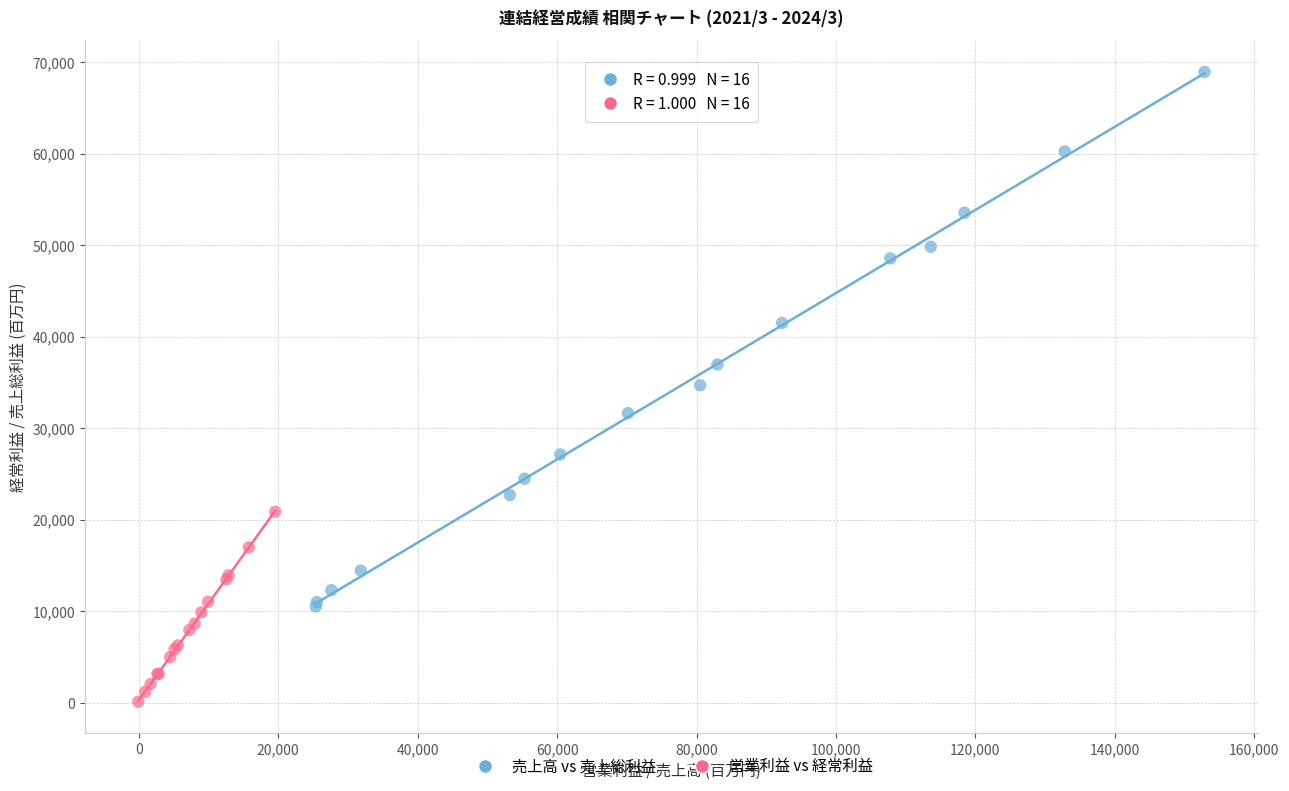

Which series contains the highest Y value?

売上高 vs 売上総利益